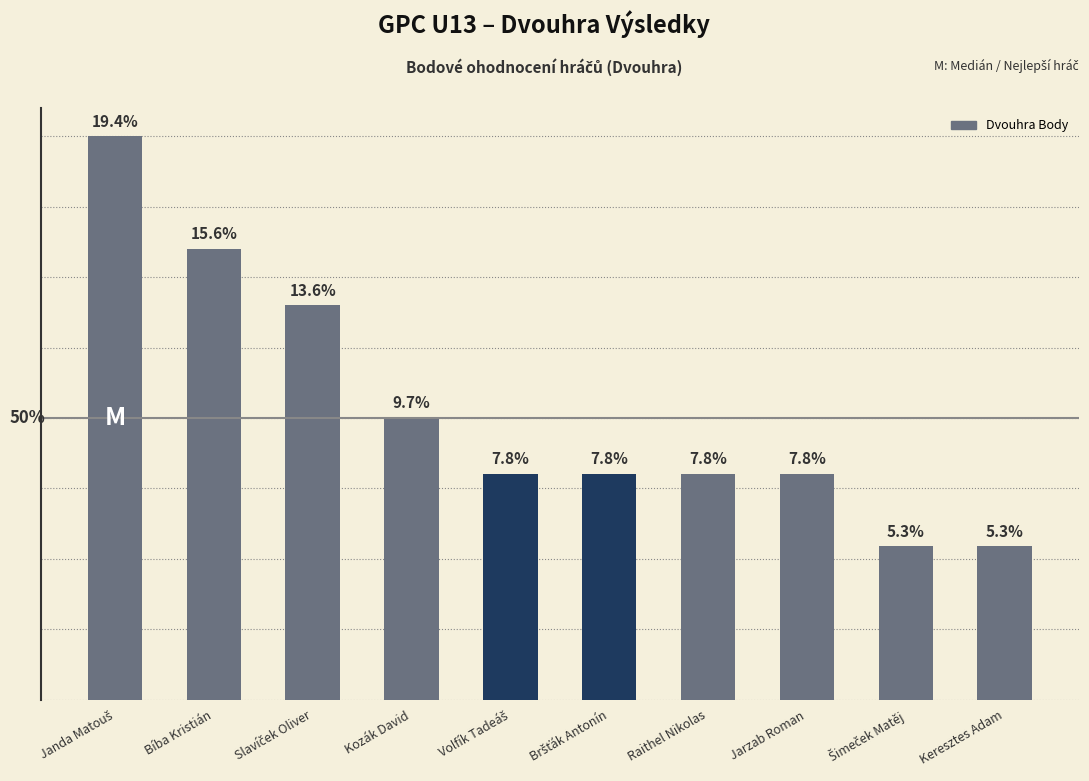

What is the difference between the maximum and minimum values?

182